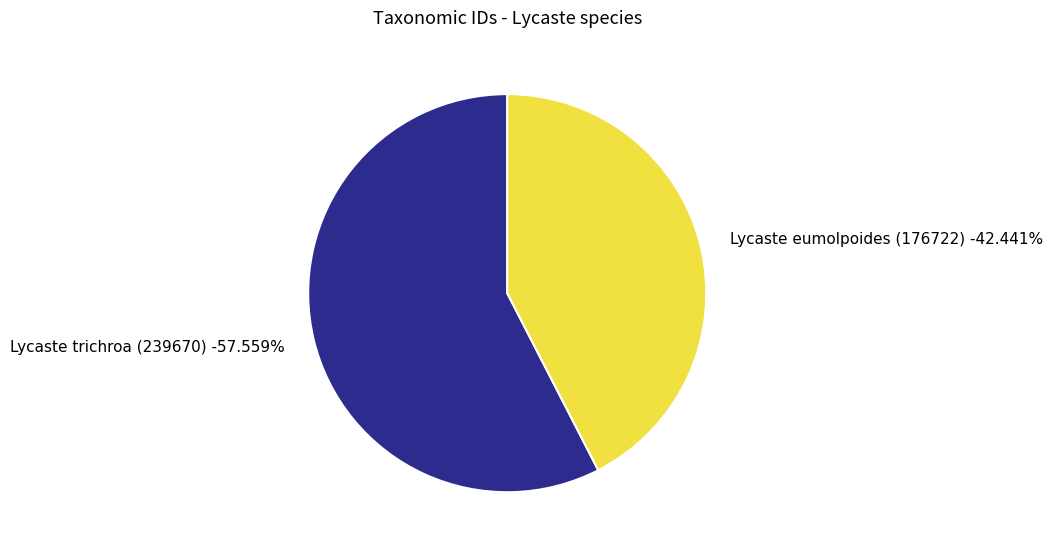

How many slices are in this pie chart?

2